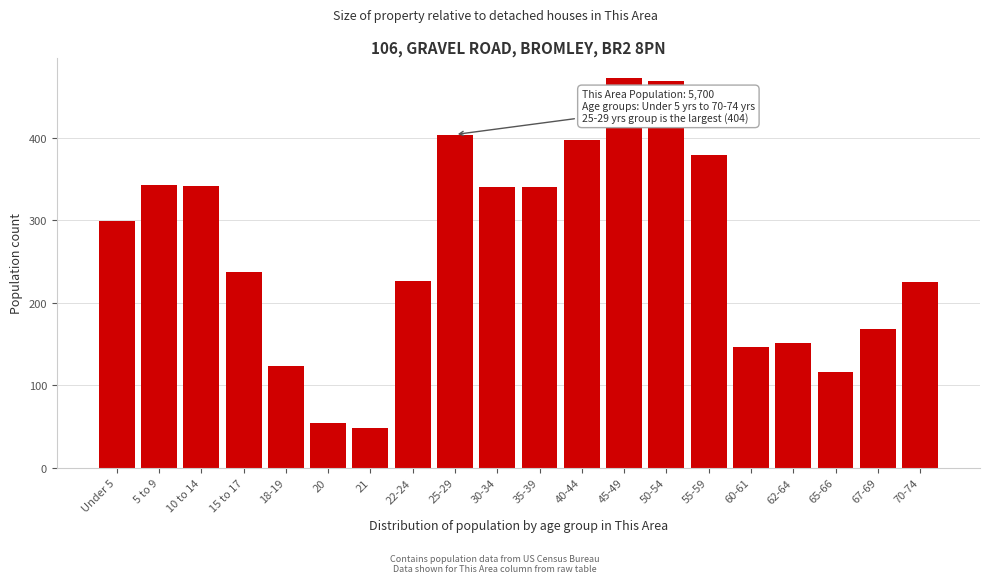

What is the approximate value at 20, to the nearest 10?

50